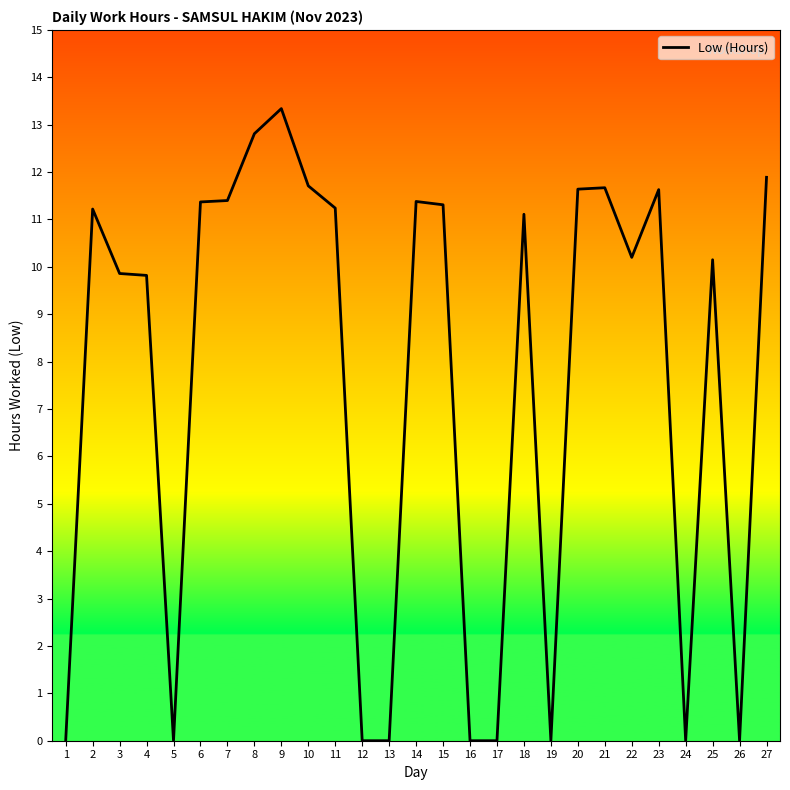

What is the difference between the maximum and minimum values?

13.3